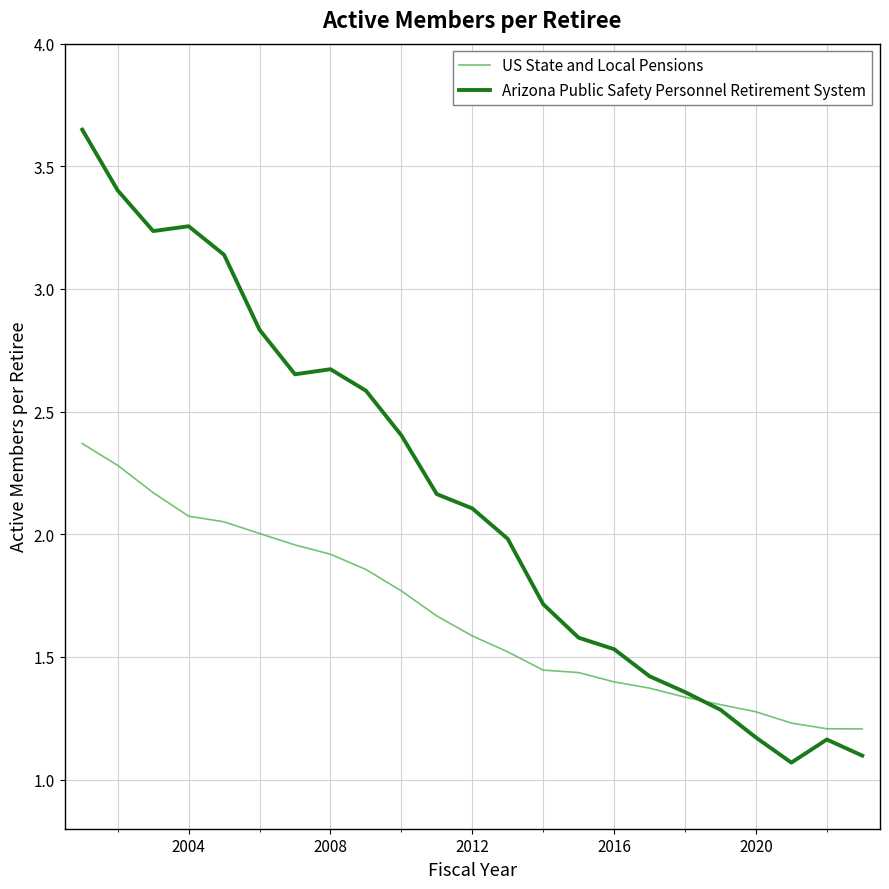

How many categories are shown in the chart?

23